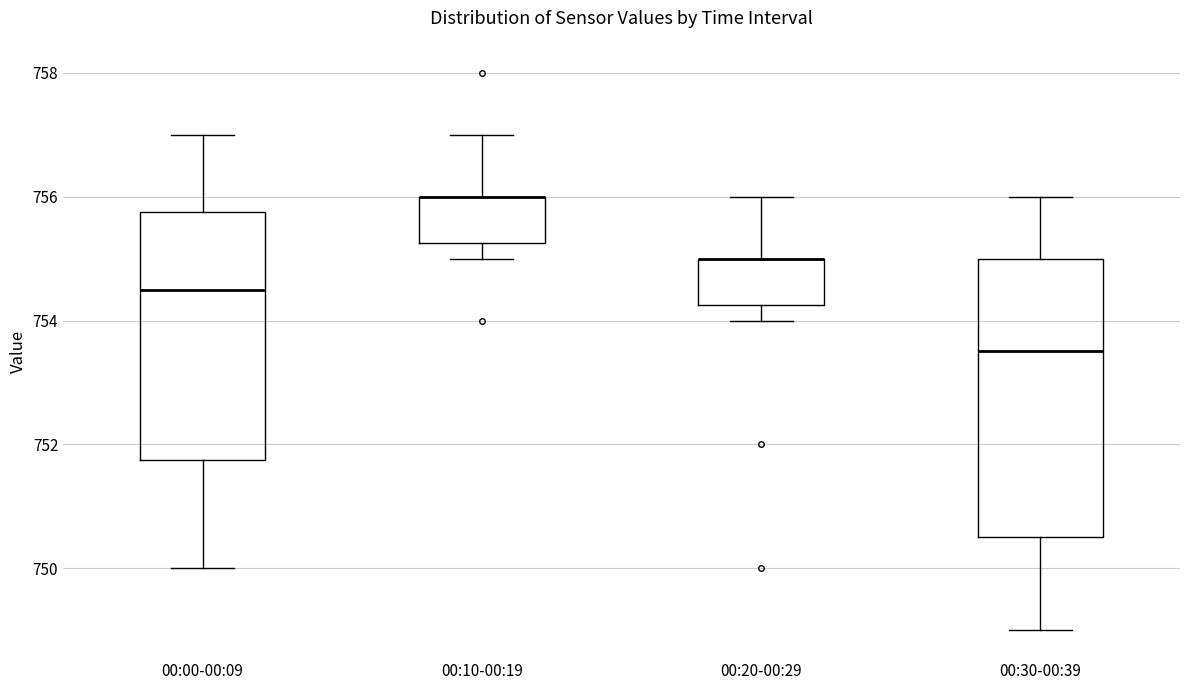

Where is the lower edge of the box for 00:30-00:39 on the y-axis? The values are not printed on the chart, so give them approximately, as read against the axis.

750.6